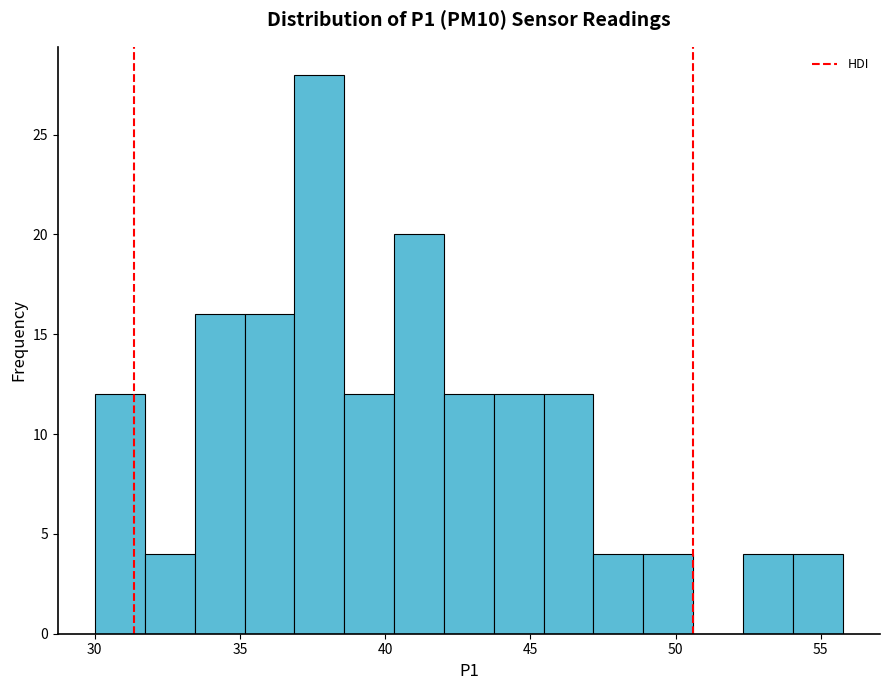

Read against the x-axis, roughly where is the centre of the tallest bar?

37.5